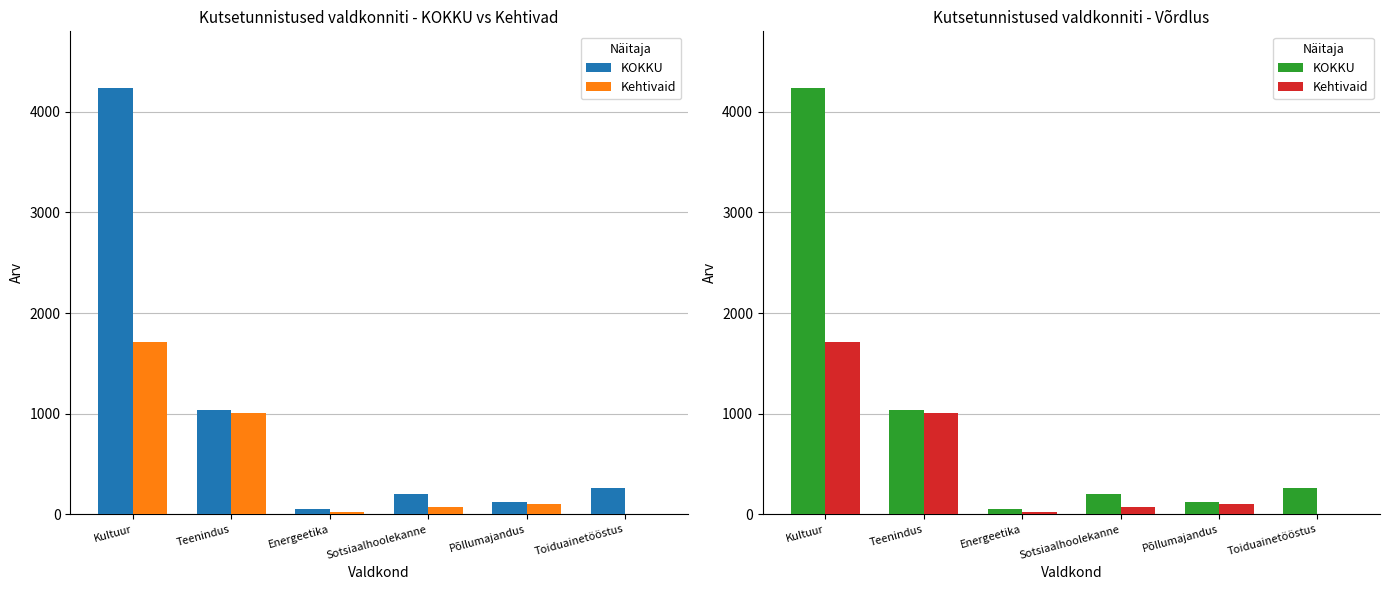

Which series has the largest range (max minus min)?

KOKKU